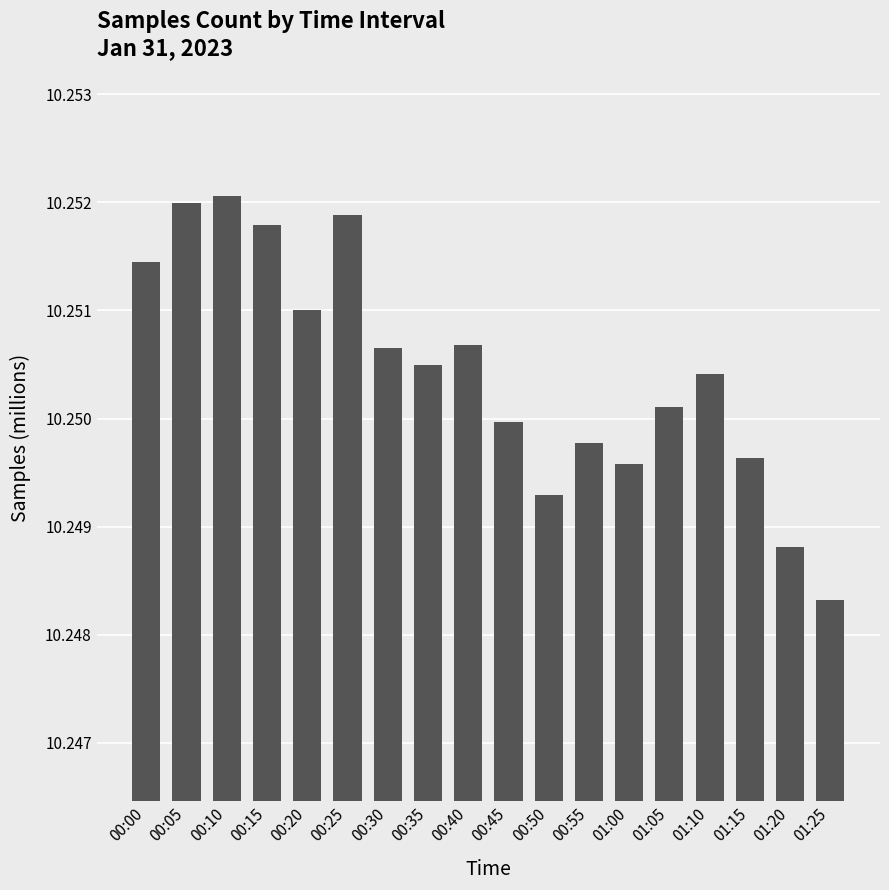

Between 01:05 and 00:15, which is larger?

00:15